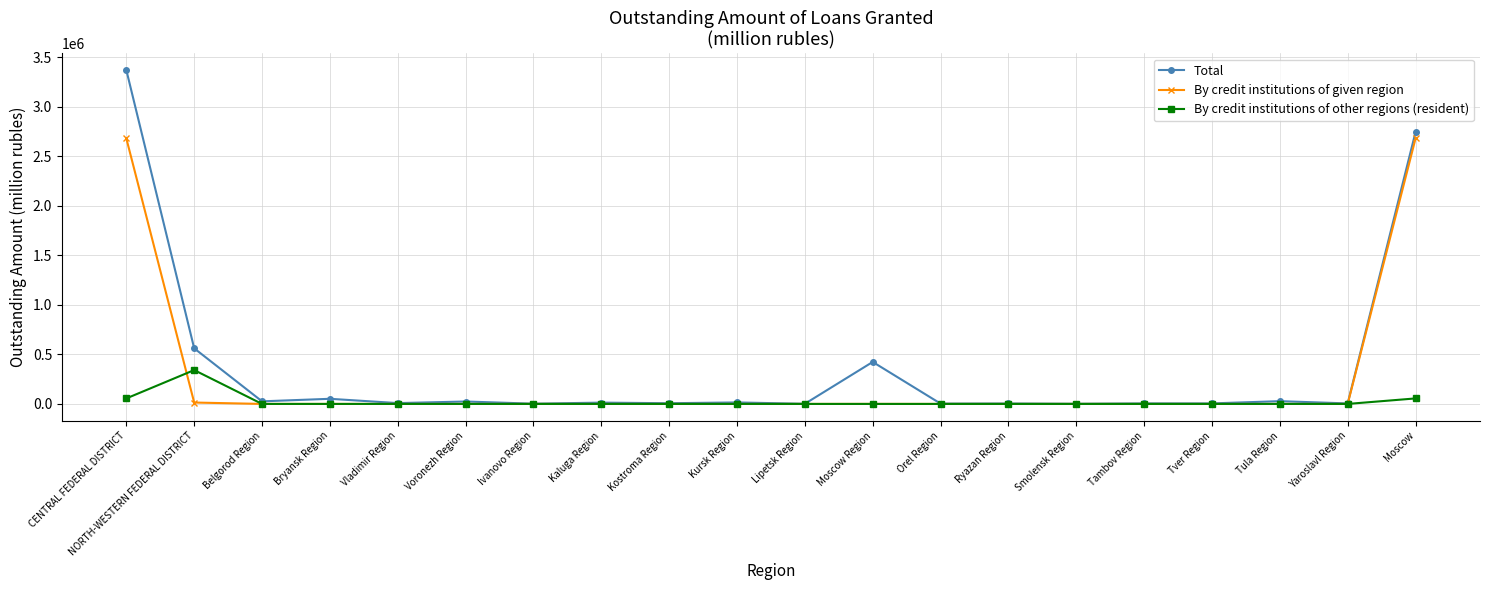

What is the label of the 17th point from the right?

Bryansk Region